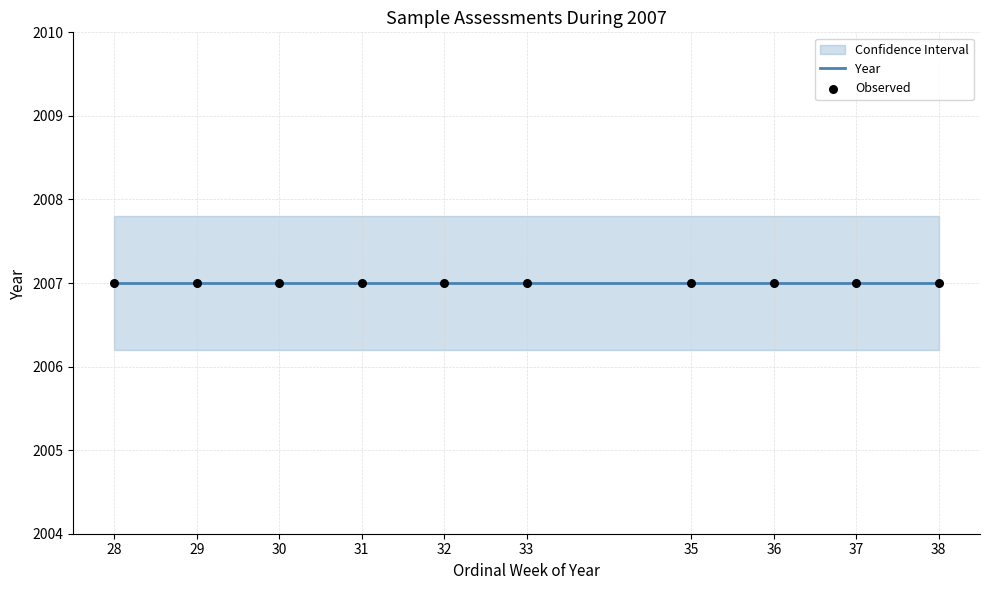

At which category is the sum across all series the highest?

W38